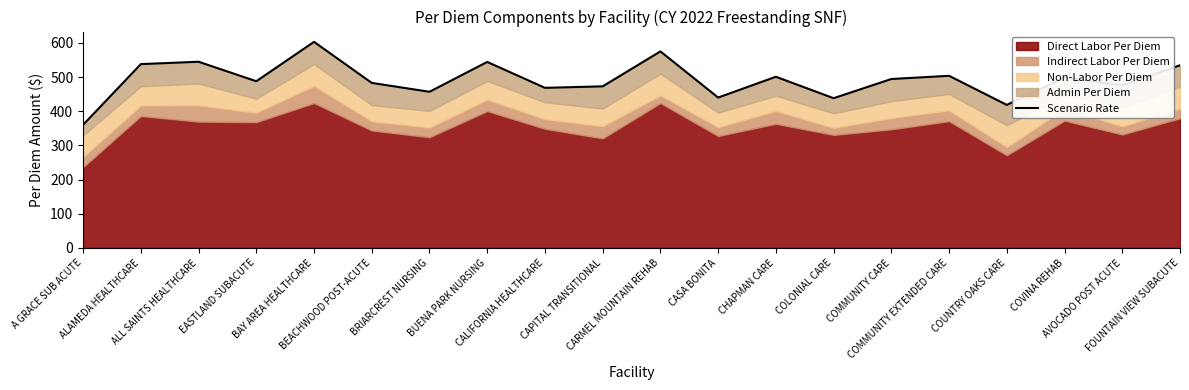

Where does the data first go above 494?

ALAMEDA HEALTHCARE